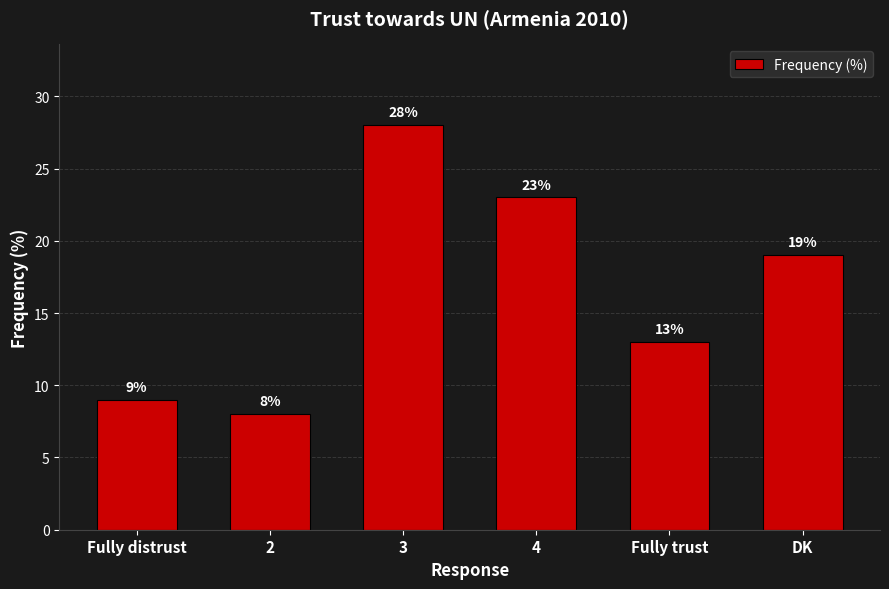

True or false: the data shows 40 at 3.

False